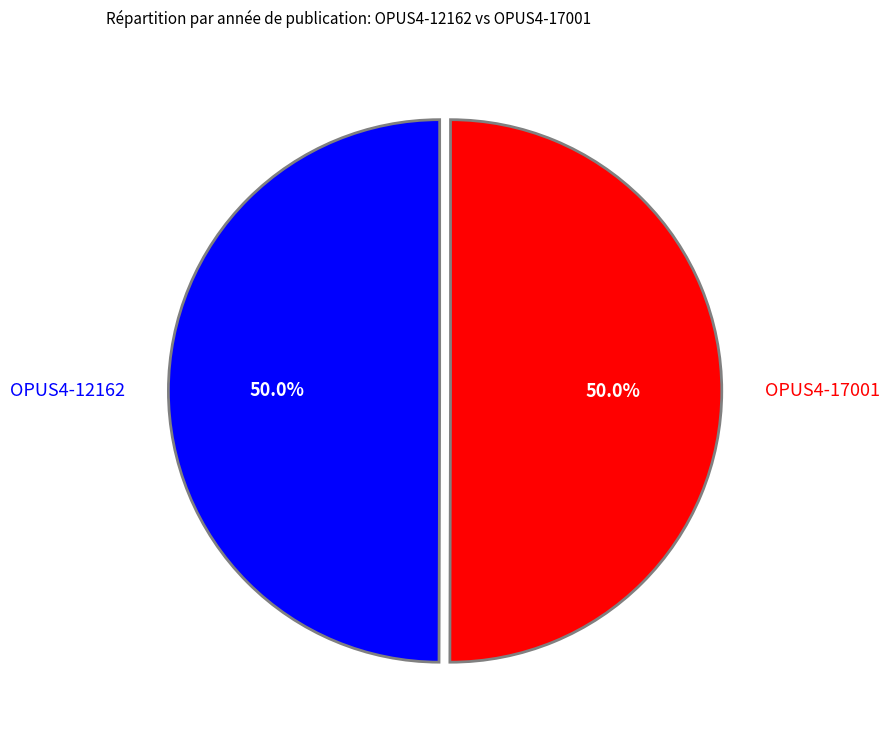

How many slices are in this pie chart?

2